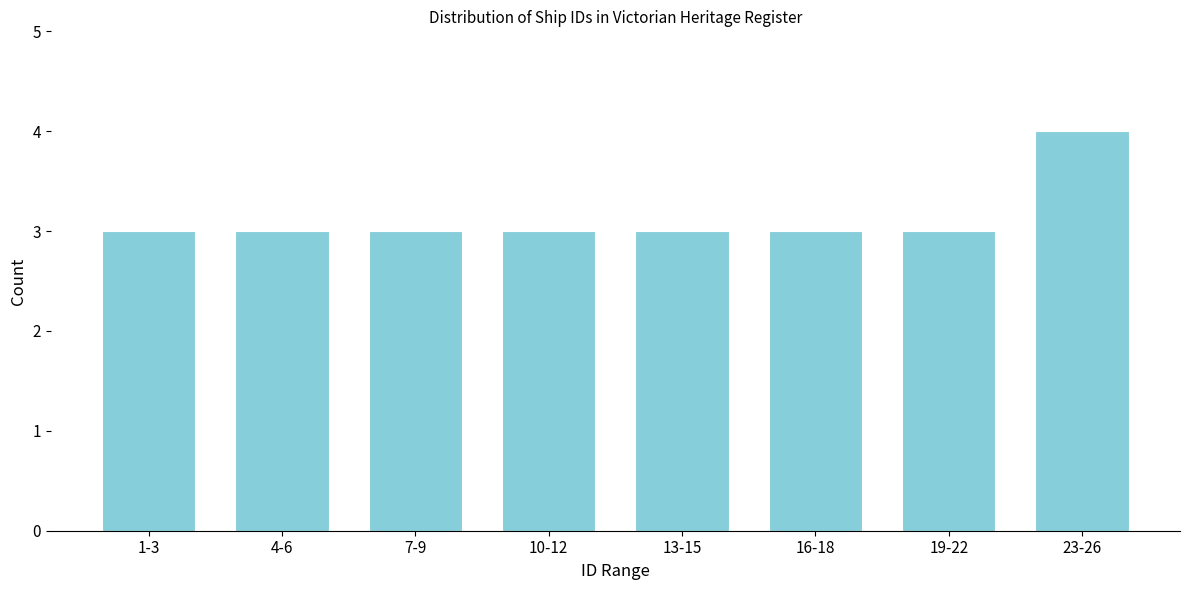

Reading left to right, what are all the values shown in this chart?

1-3=3	4-6=3	7-9=3	10-12=3	13-15=3	16-18=3	19-22=3	23-26=4